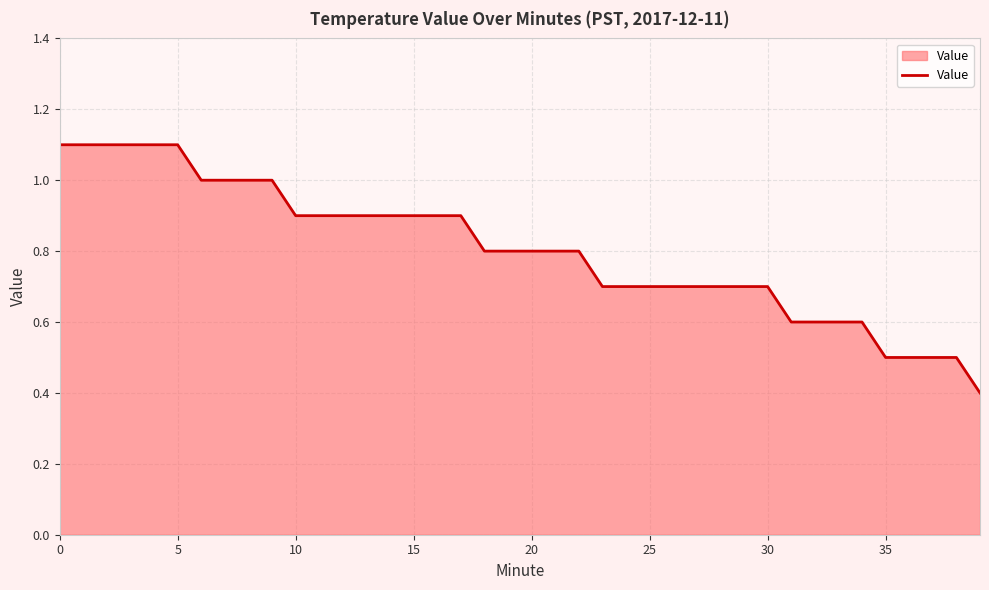

What is the minimum value shown in the chart?

0.4